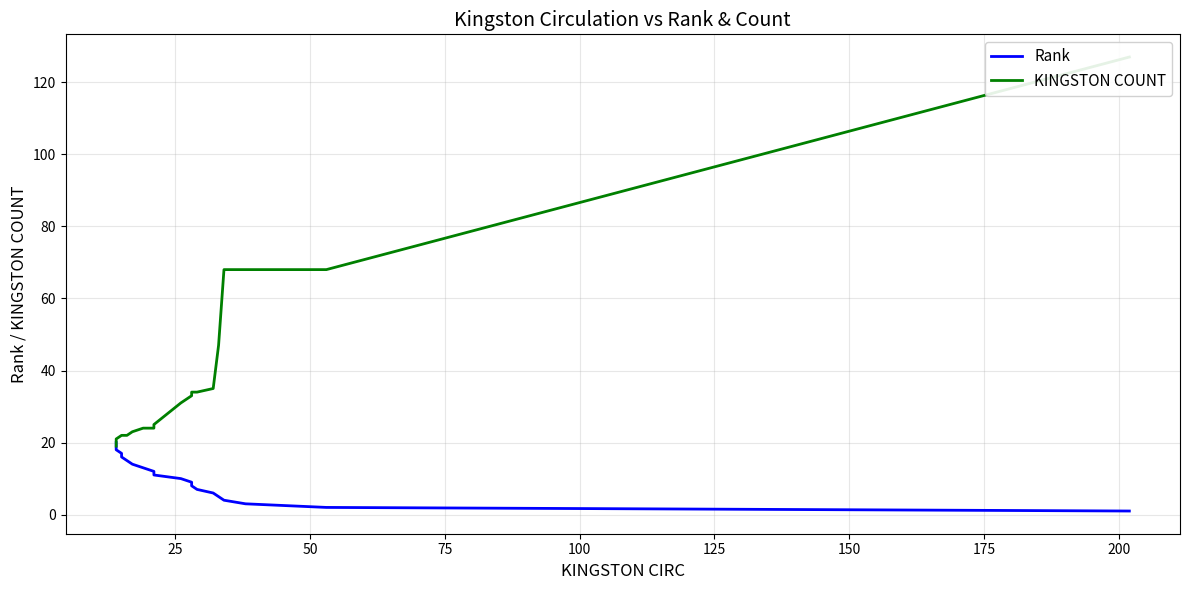

The KINGSTON COUNT series shows 6 at 15. True or false?

False